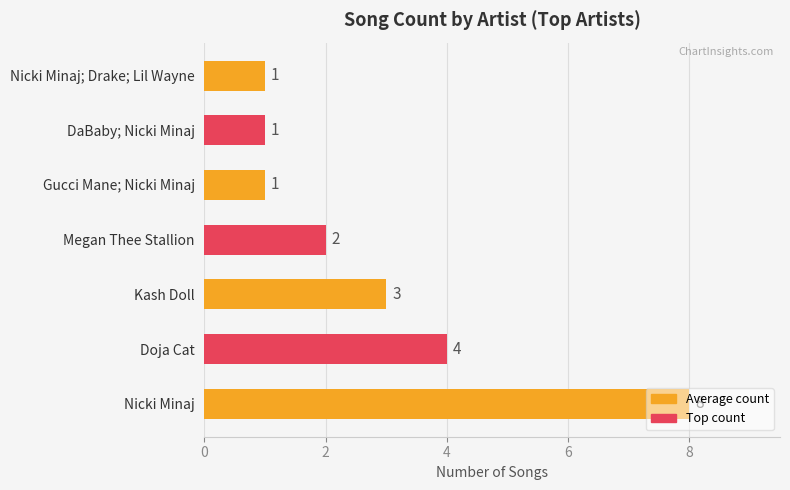

Which label corresponds to the largest value in the chart?

Nicki Minaj